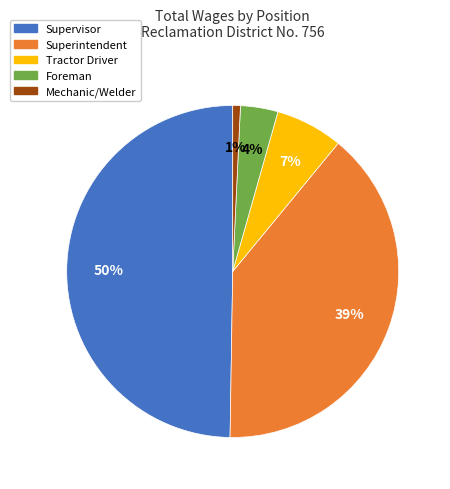

Which has a higher value, Foreman or Superintendent?

Superintendent